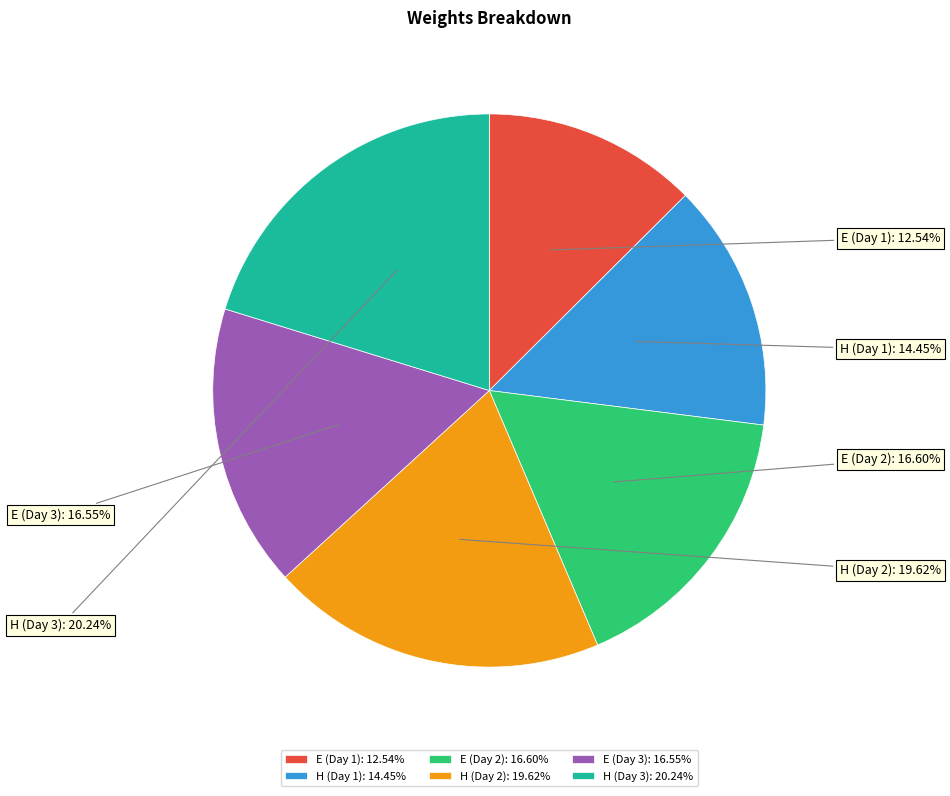

Approximately how many times larger is the value at E (Day 2) compared to H (Day 3)?

0.8